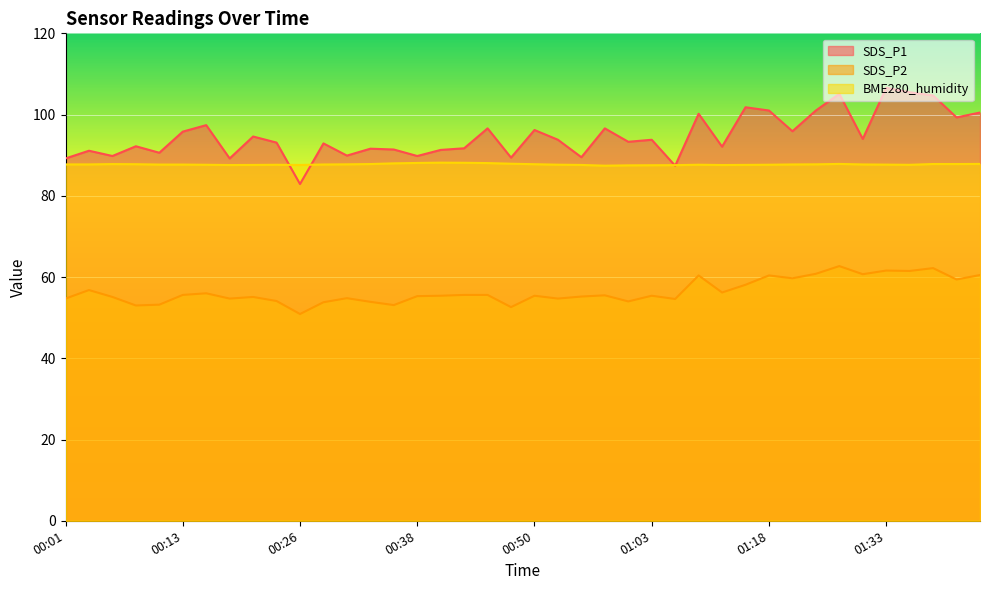

Which category has the highest value in the SDS_P2 series?

01:28